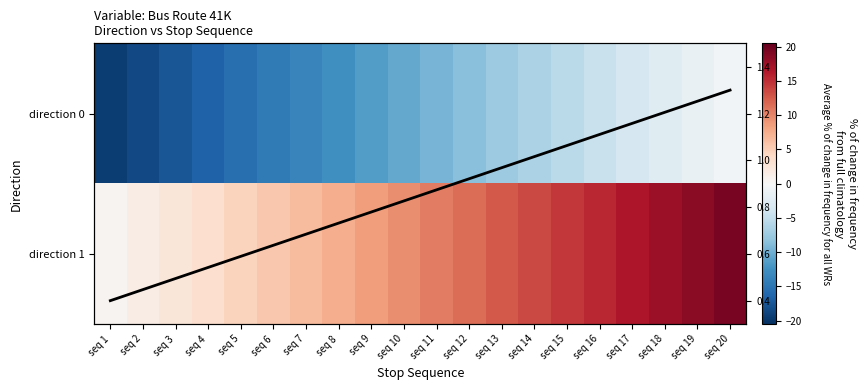

At which category is the sum across all series the highest?

seq 20